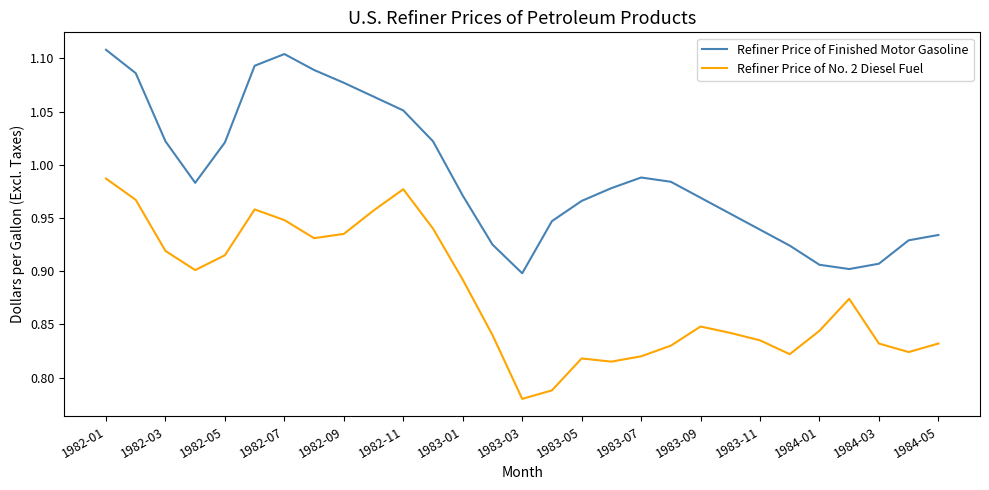

Which series has the largest total across all categories?

Refiner Price of Finished Motor Gasoline